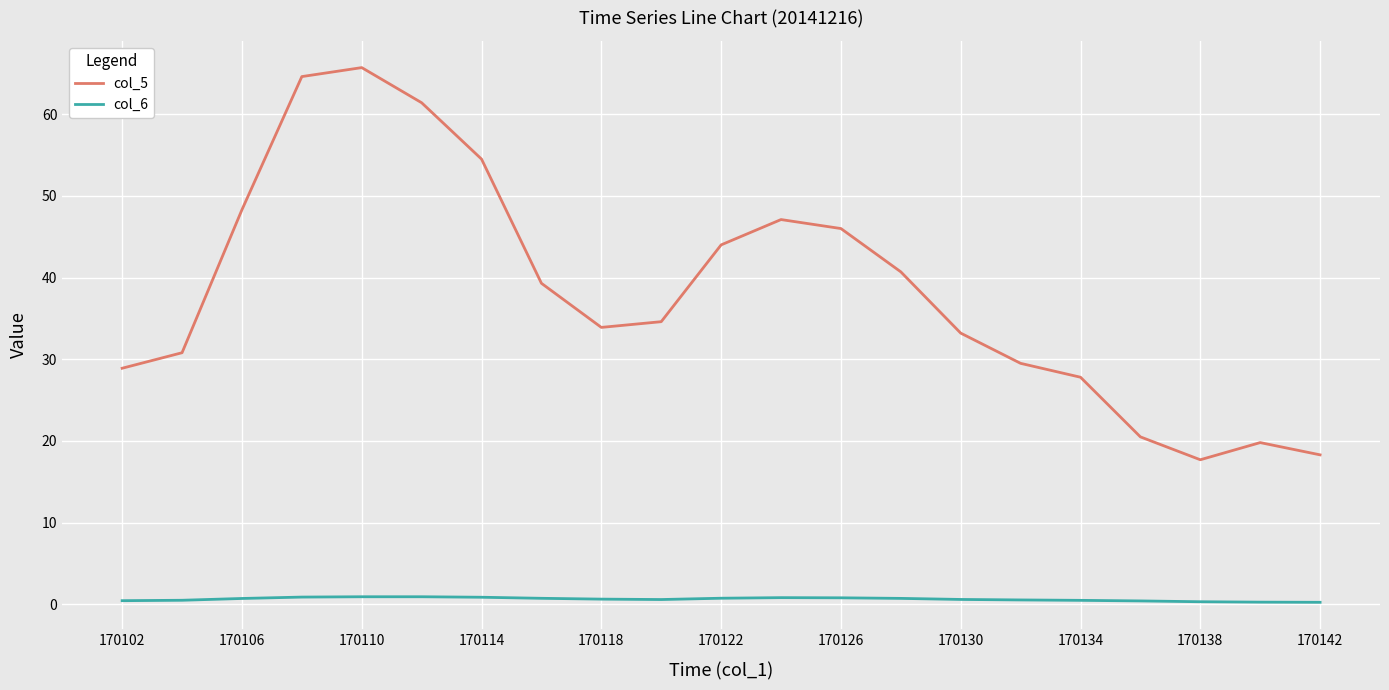

Rank the series by their average value, from highest to lowest.

col_5, col_6